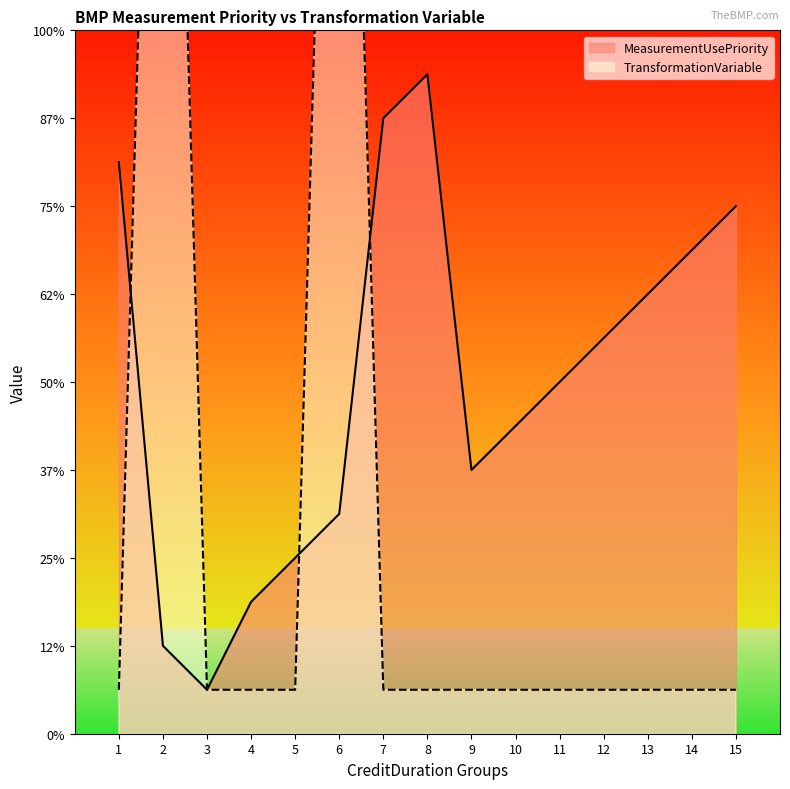

At which category does MeasurementUsePriority reach its first local valley?

3